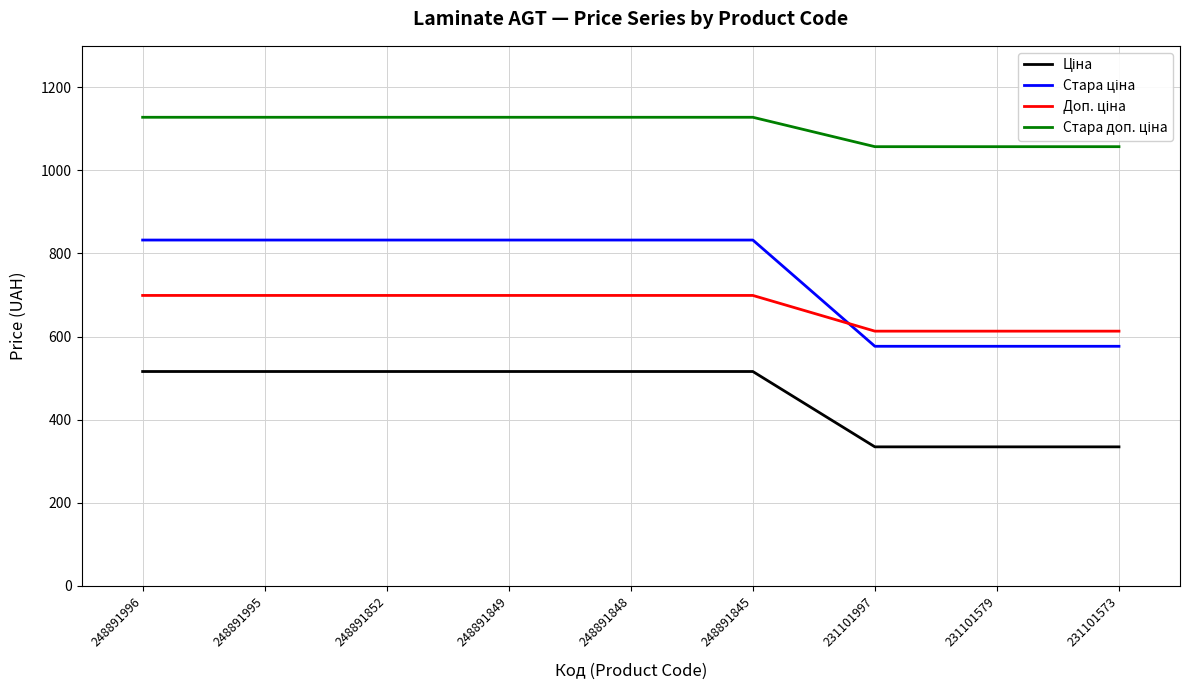

What is the spread (max minus min) of values at 231101573?

722.8